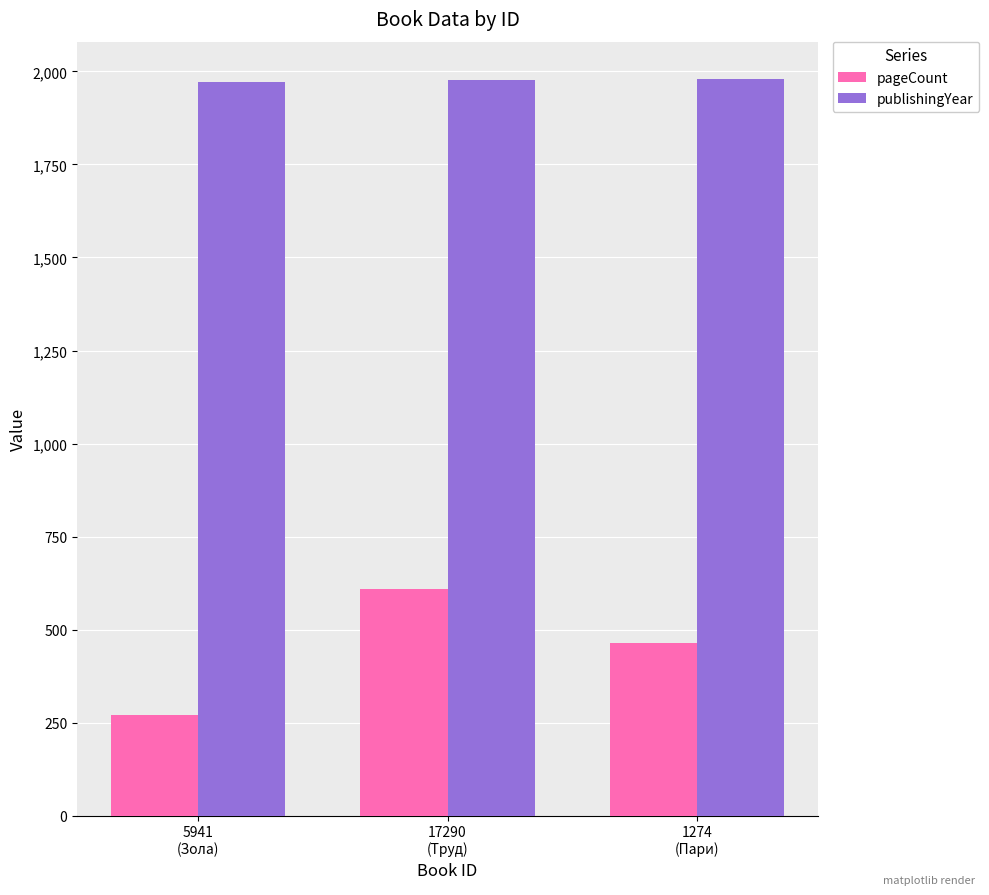

List the series in order of their overall mean, lowest first.

pageCount, publishingYear